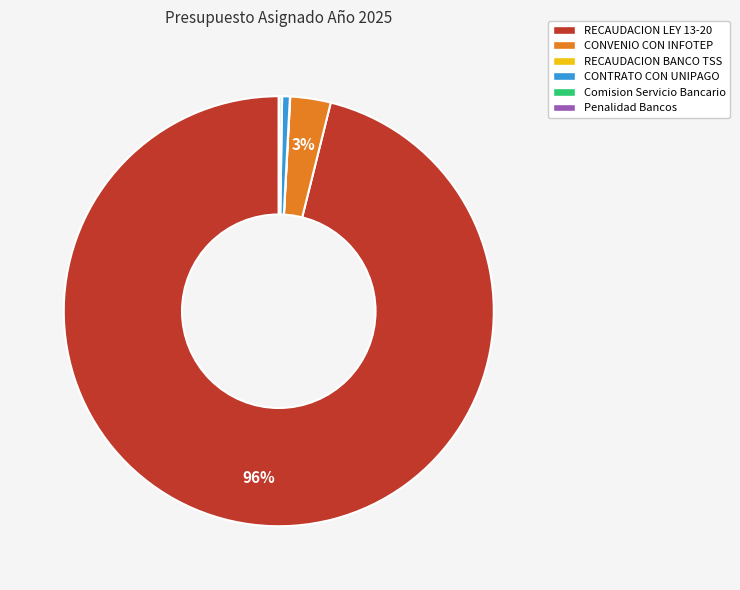

To the nearest percent, what is the combined percentage of CONVENIO CON INFOTEP and CONTRATO CON UNIPAGO?

4%